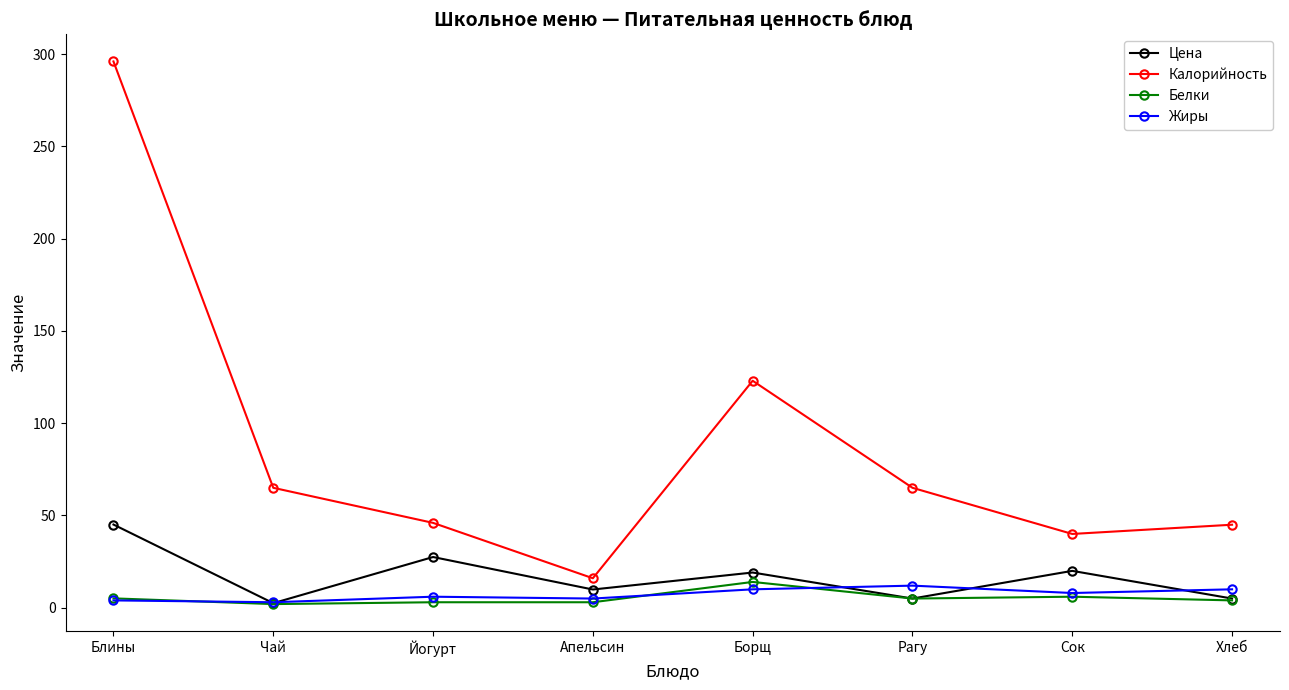

True or false: Калорийность and Жиры intersect in this chart.

False